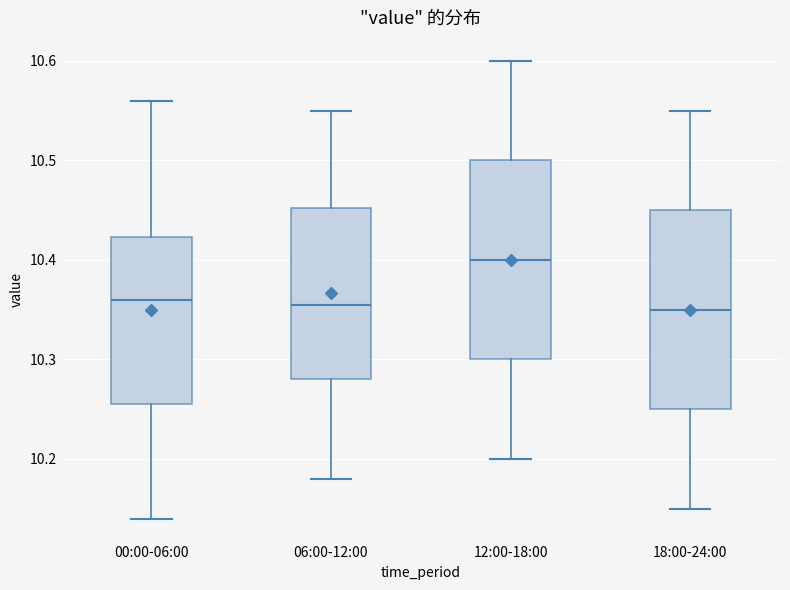

Reading left to right, read every box against the y-axis: the position of its median line, the range the box covers, and the ends of its whiskers. The values are not printed on the chart, so give them approximately, as read against the axis.

00:00-06:00: median 10.36, box 10.26 to 10.42, whiskers 10.14 to 10.56
06:00-12:00: median 10.36, box 10.28 to 10.45, whiskers 10.18 to 10.55
12:00-18:00: median 10.40, box 10.30 to 10.50, whiskers 10.20 to 10.60
18:00-24:00: median 10.35, box 10.25 to 10.45, whiskers 10.15 to 10.55